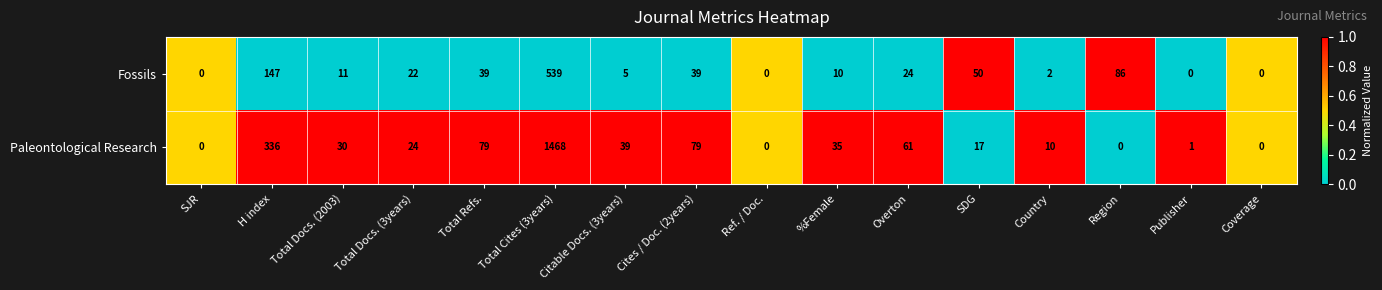

What is the sum of all Paleontological Research values?

2179